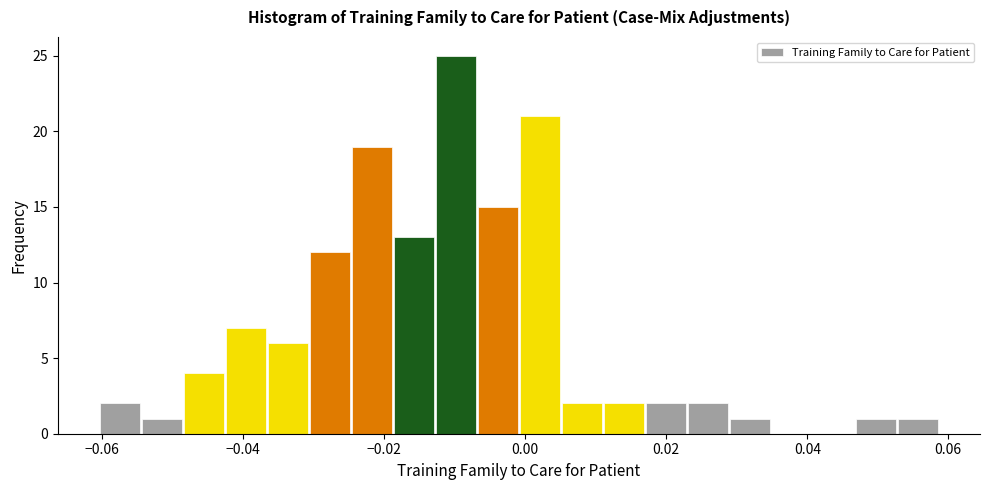

Read against the x-axis, roughly where is the centre of the tallest bar?

-0.010